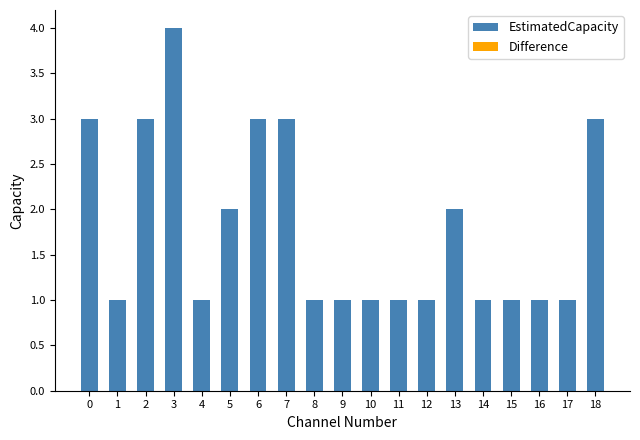

Reading left to right, extract all data points from this chart.

0=3	1=1	2=3	3=4	4=1	5=2	6=3	7=3	8=1	9=1	10=1	11=1	12=1	13=2	14=1	15=1	16=1	17=1	18=3